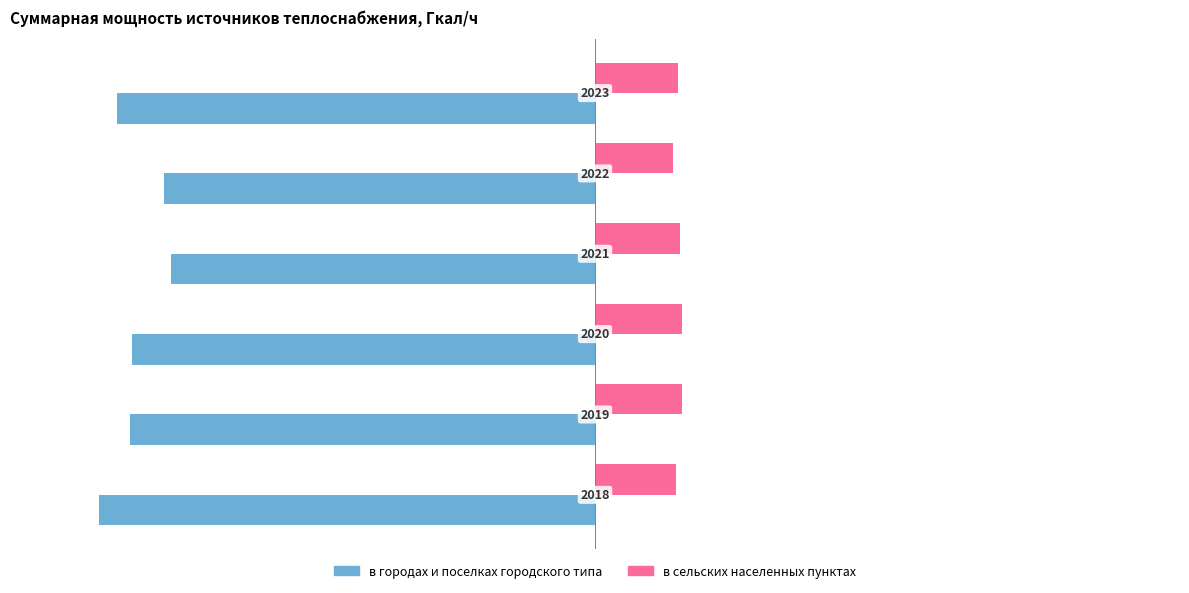

What is the minimum value for в городах и поселках городского типа?

-2062.4